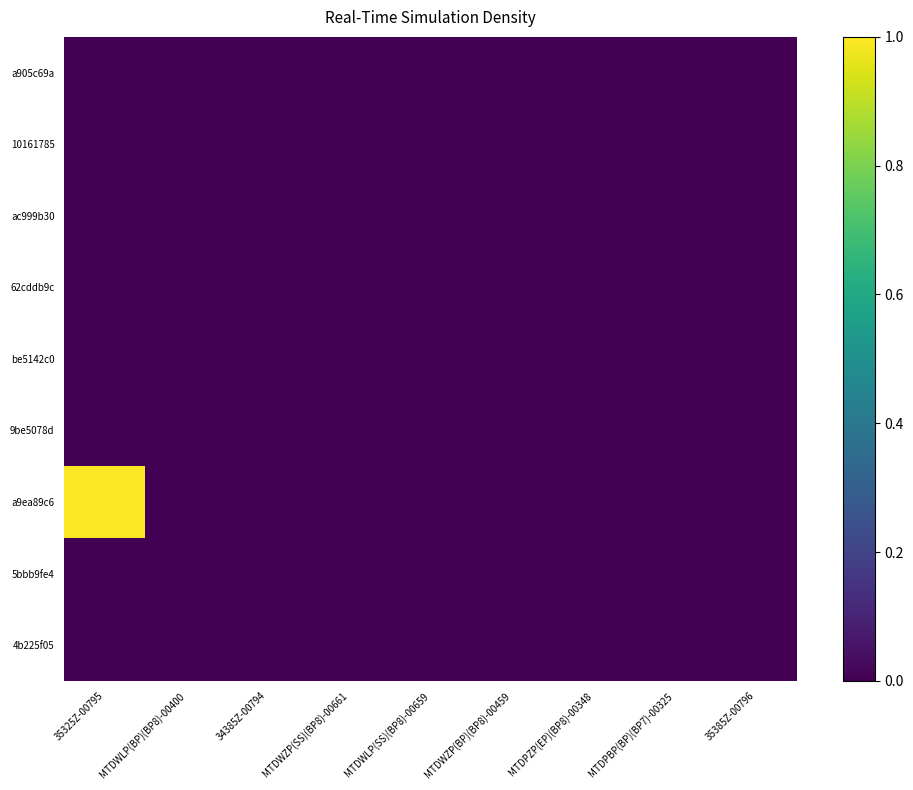

Count the number of data series in this chart.

9